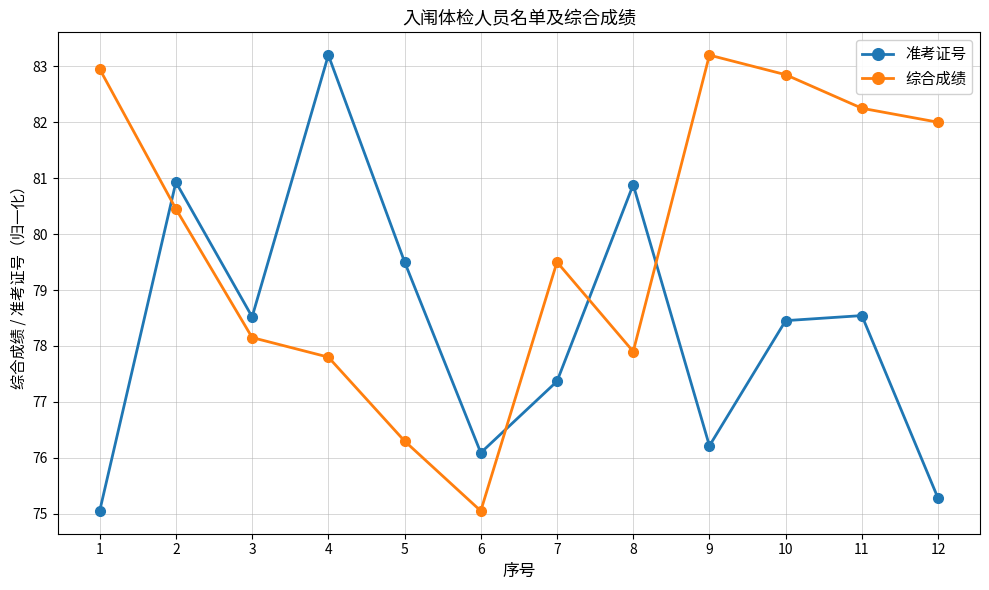

How many times do 准考证号 and 综合成绩 cross each other?

4